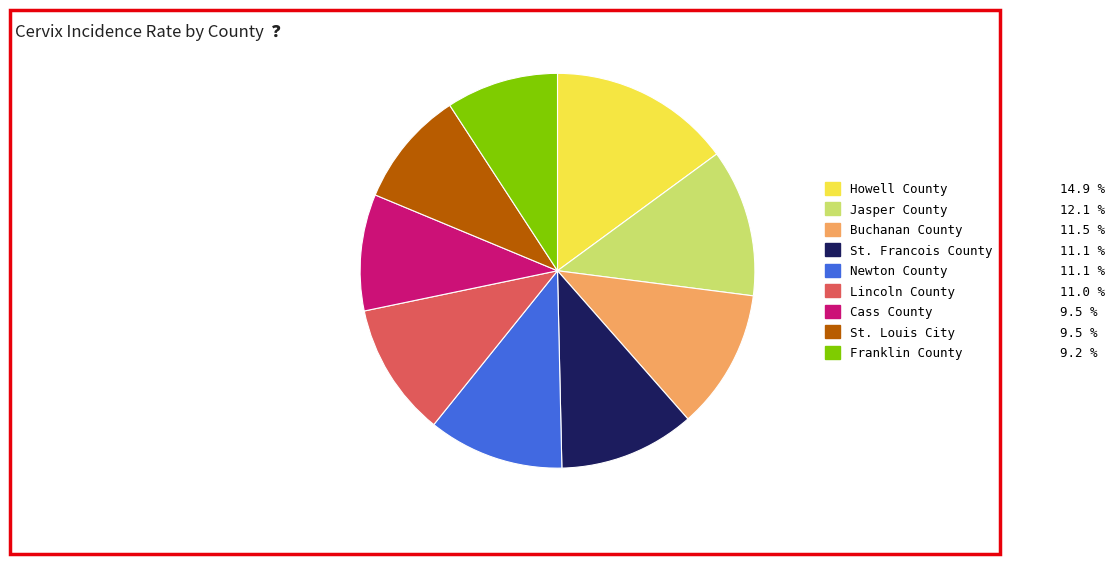

True or false: Lincoln County accounts for 11% of the total.

True